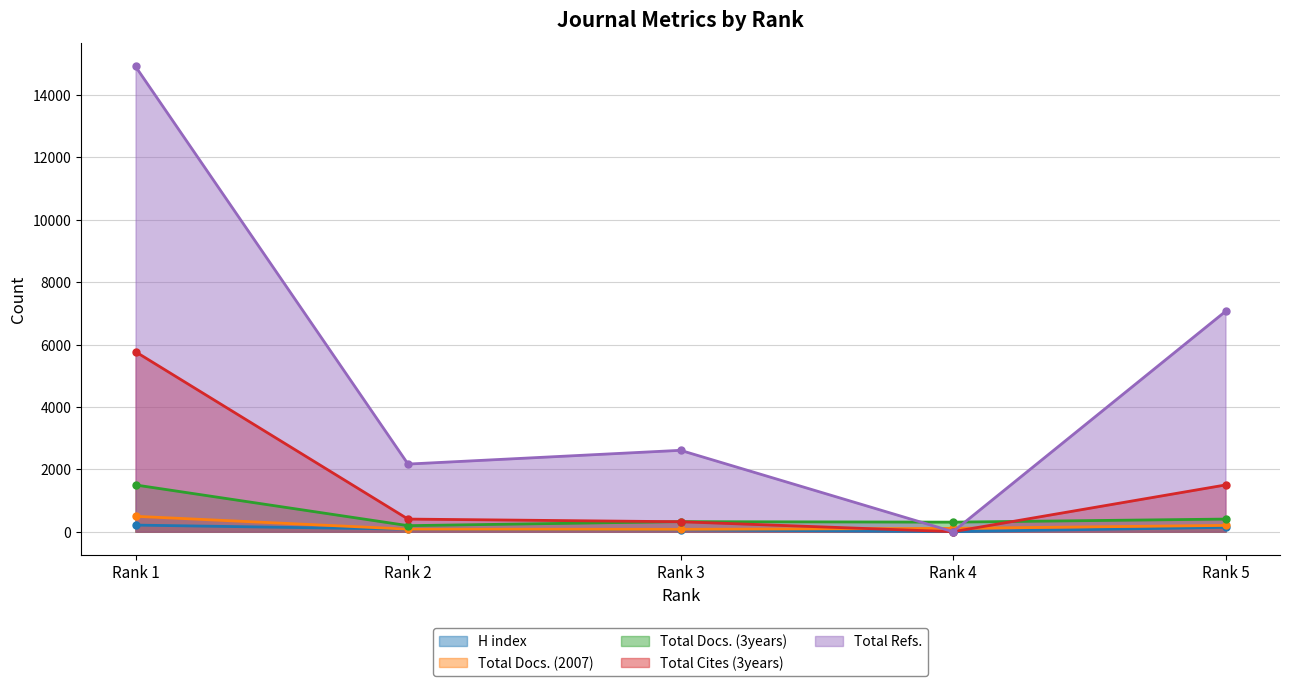

What is the average value of the Total Cites (3years) series?

1599